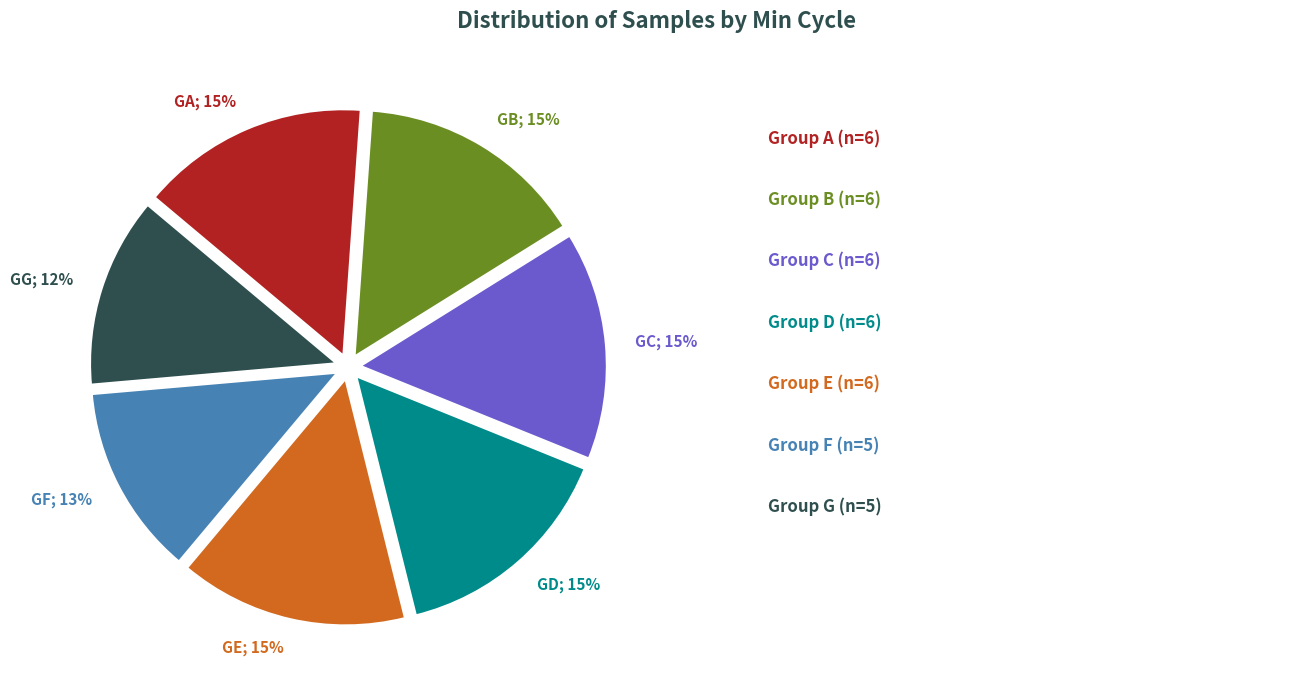

To the nearest percent, what is the average slice percentage?

14%